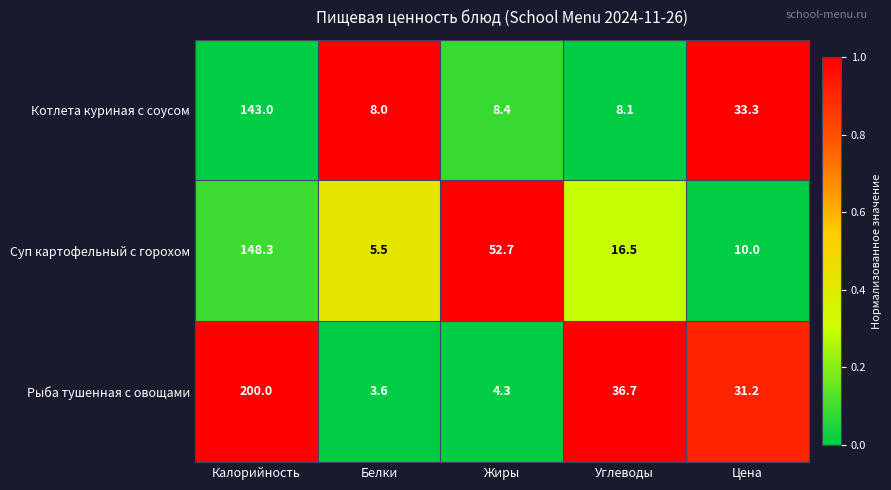

Is the value of Котлета куриная с соусом at Цена greater than the value of Суп картофельный с горохом at Цена?

Yes